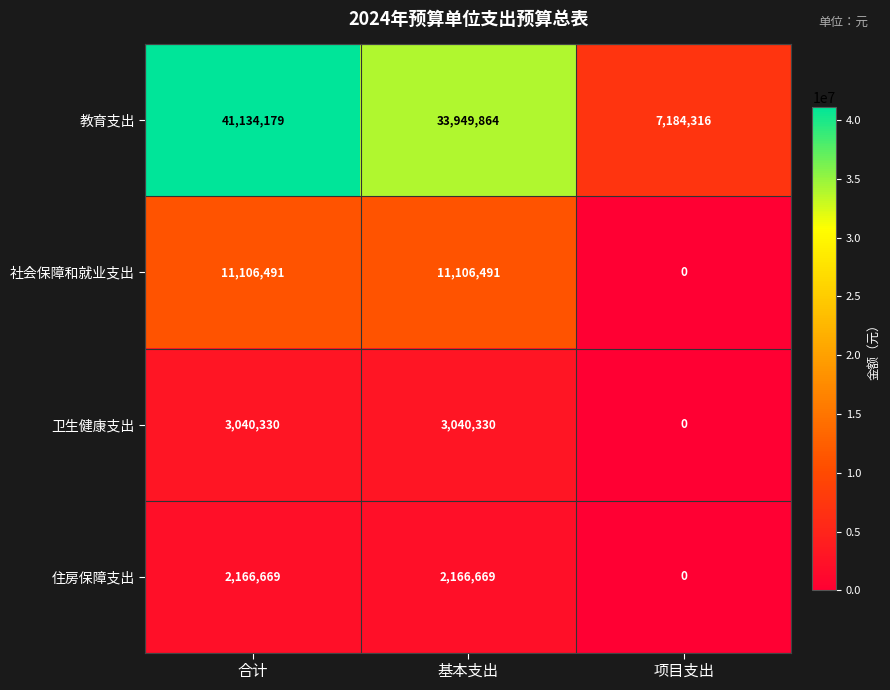

The 社会保障和就业支出 series shows 0 at 项目支出. True or false?

True